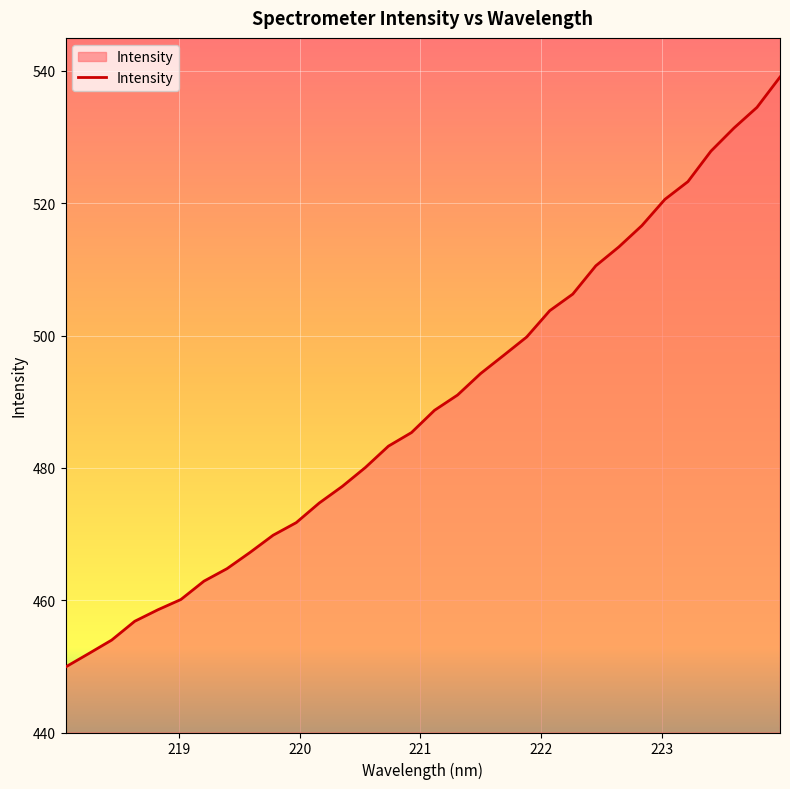

What is the greatest value displayed?

539.1